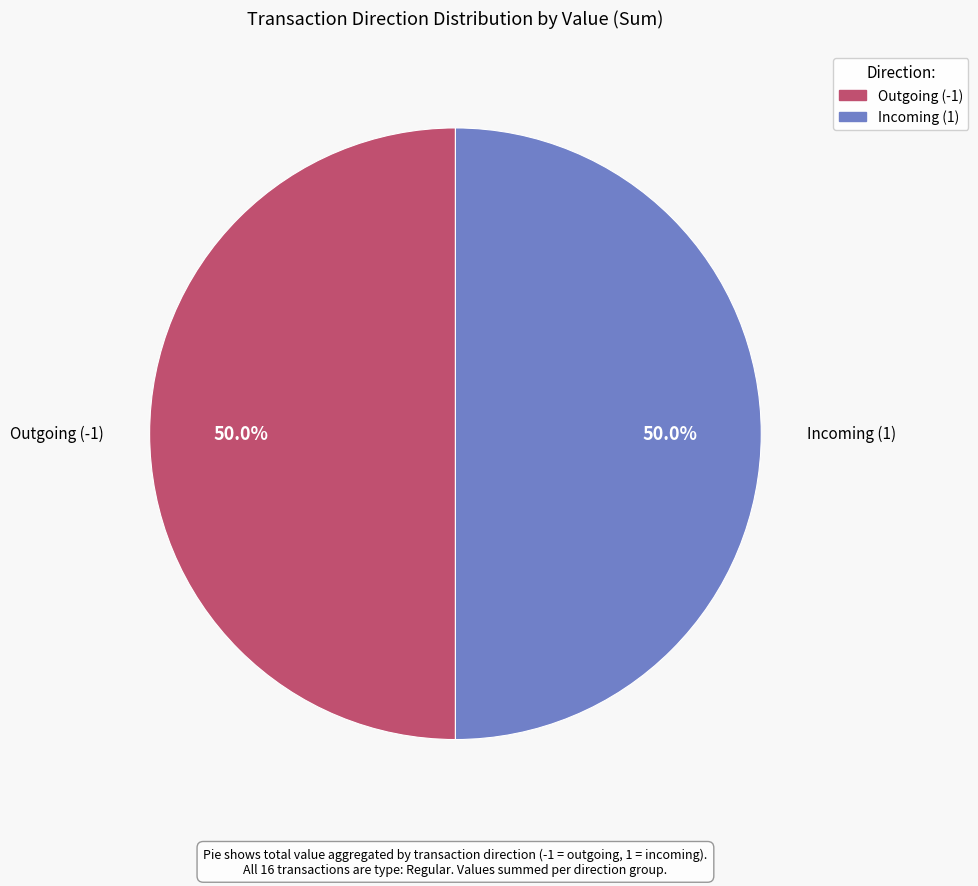

Count the number of slices in the pie.

2